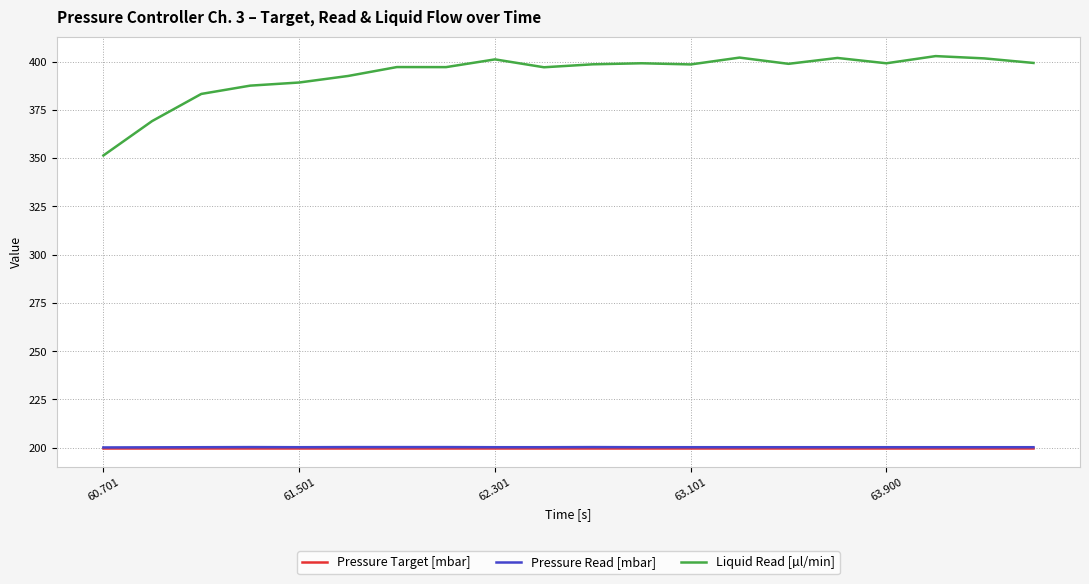

Which series has the largest range (max minus min)?

Liquid Read [µl/min]